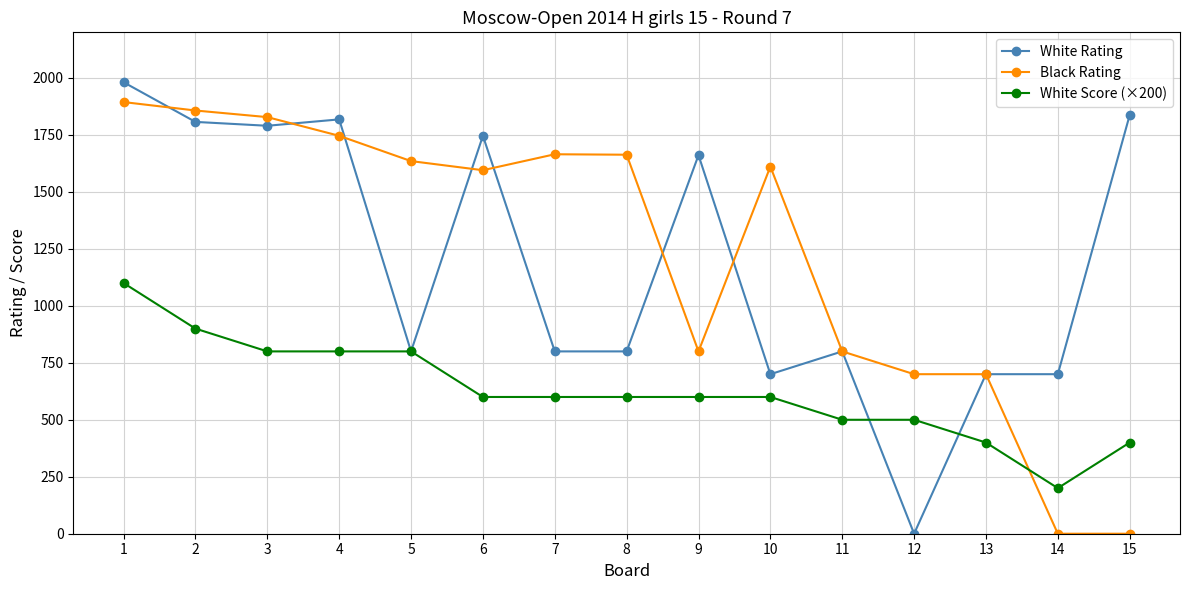

At 15, list the series in order from smallest to largest.

Black Rating, White Score (×200), White Rating